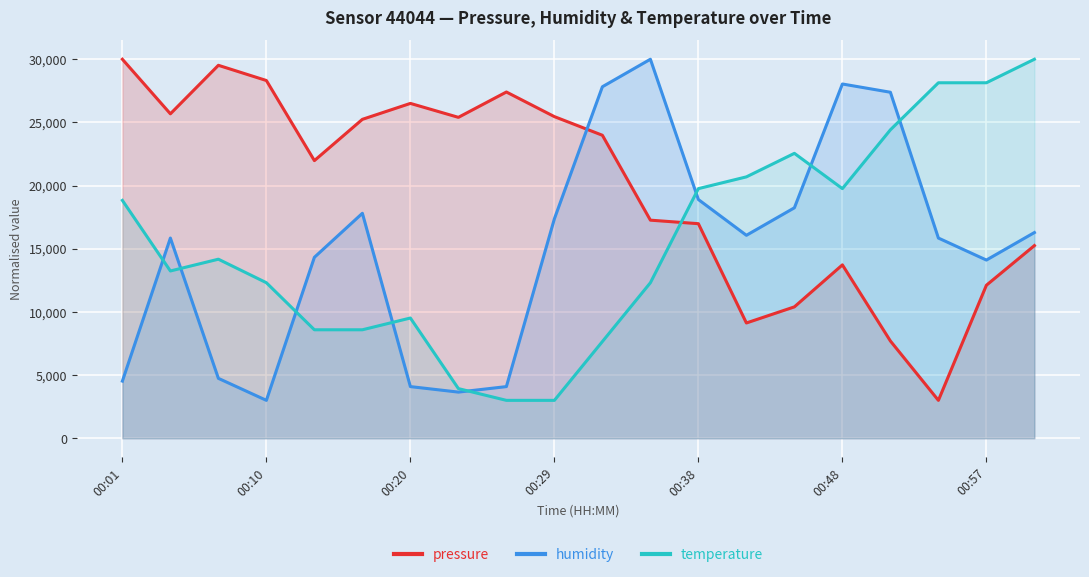

What is the lowest value of the temperature series?

3000.0